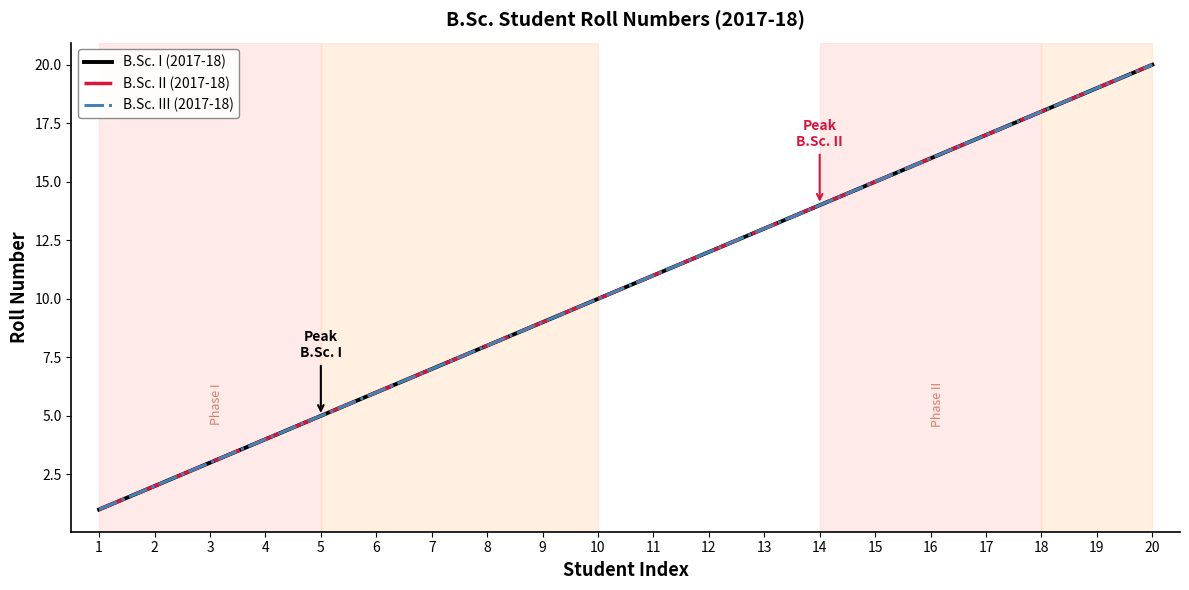

Is this an area chart (filled region under the line)?

No